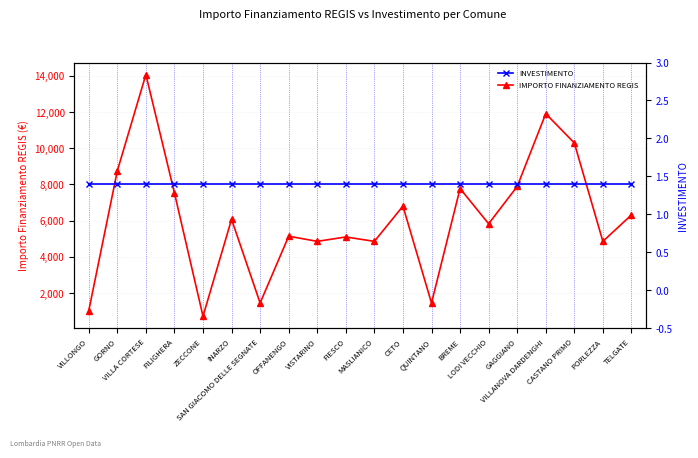

True or false: IMPORTO FINANZIAMENTO REGIS and INVESTIMENTO intersect in this chart.

False